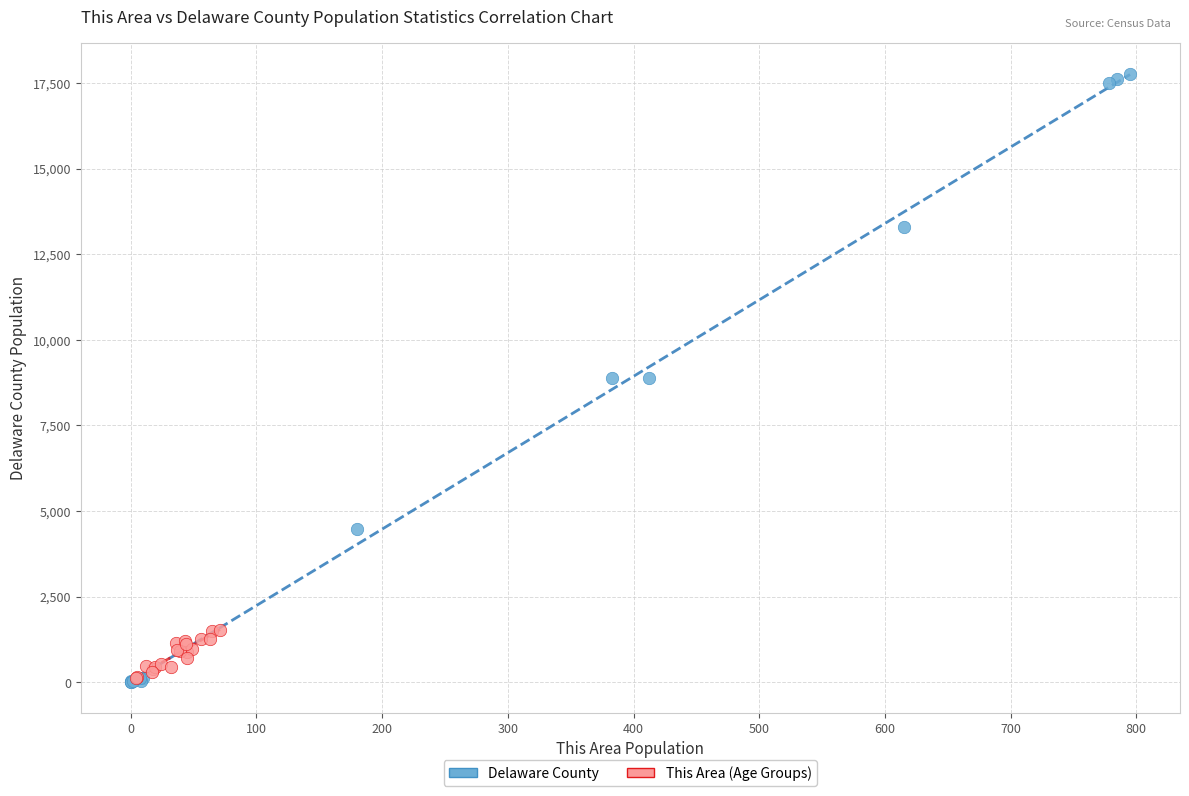

Which series has the widest spread of Y values?

Delaware County